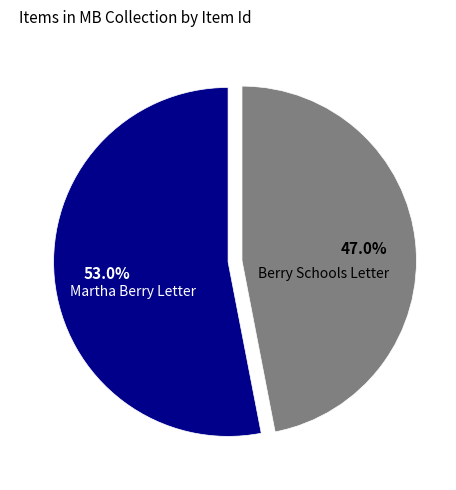

What percentage is NOT represented by Martha Berry Letter?

47.0%